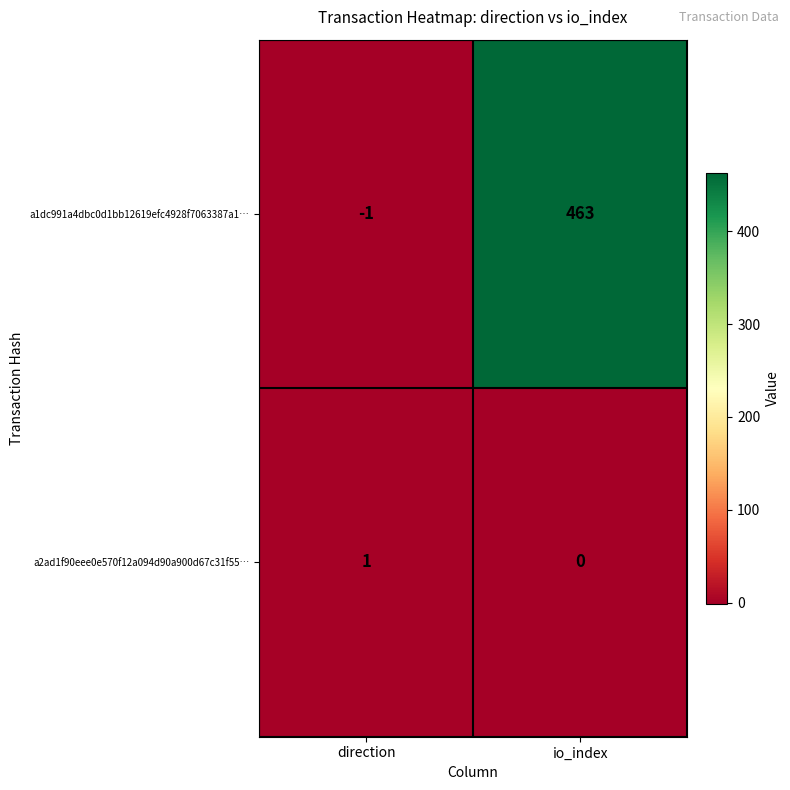

At which category does the chart reach its minimum across all series?

direction